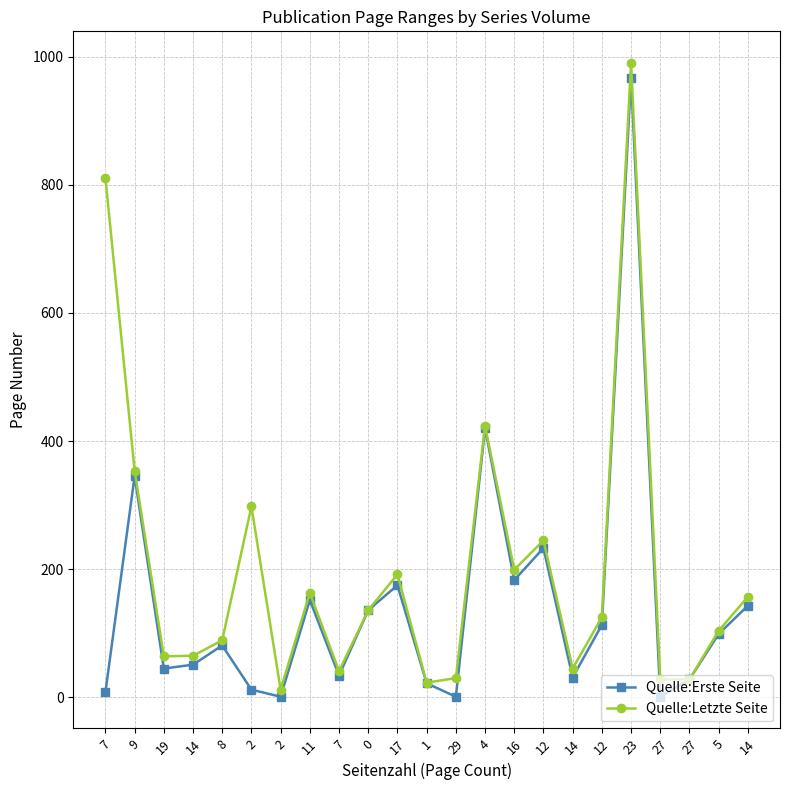

At which category does Quelle:Letzte Seite reach its first local valley?

19